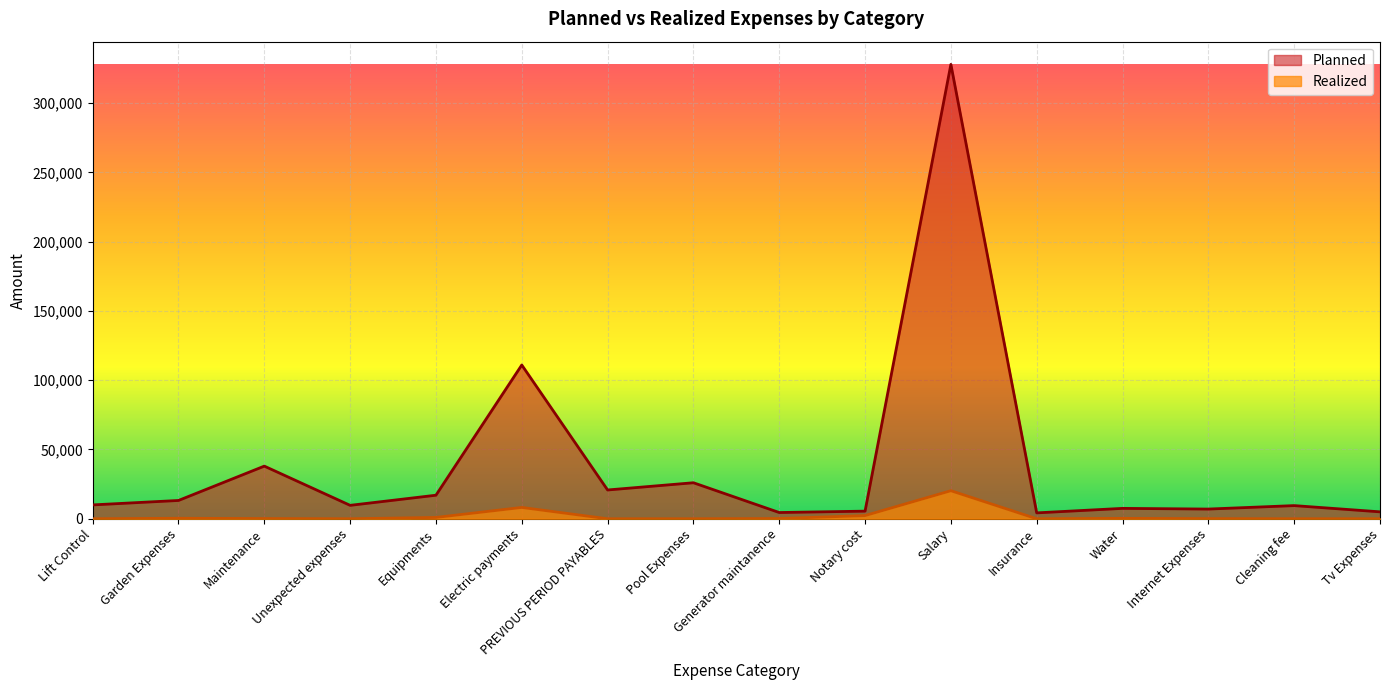

Between Unexpected expenses and Tv Expenses, which series saw the biggest shift?

Planned